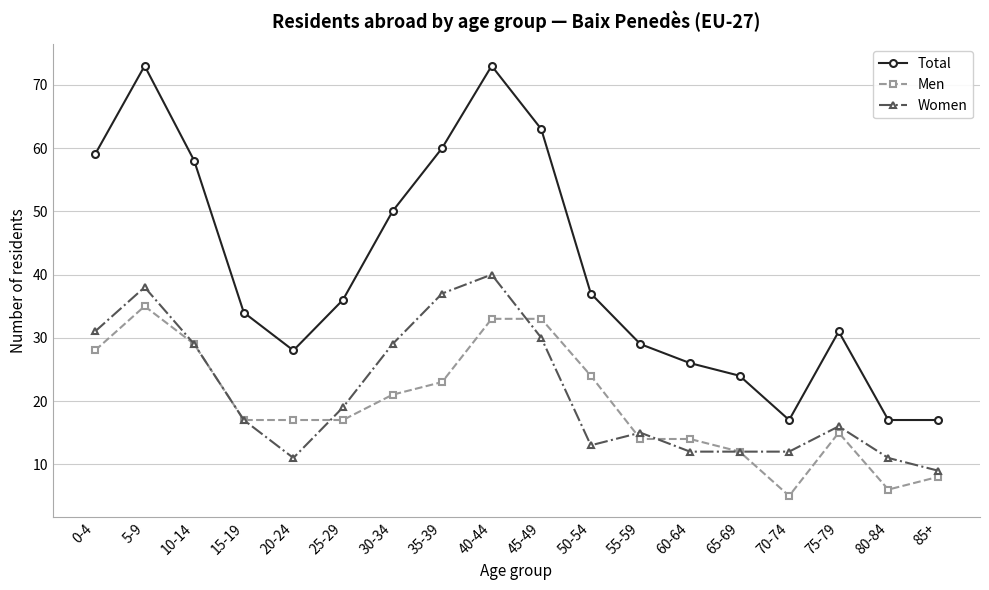

Is it true that Men equals 7 at 65-69?

False